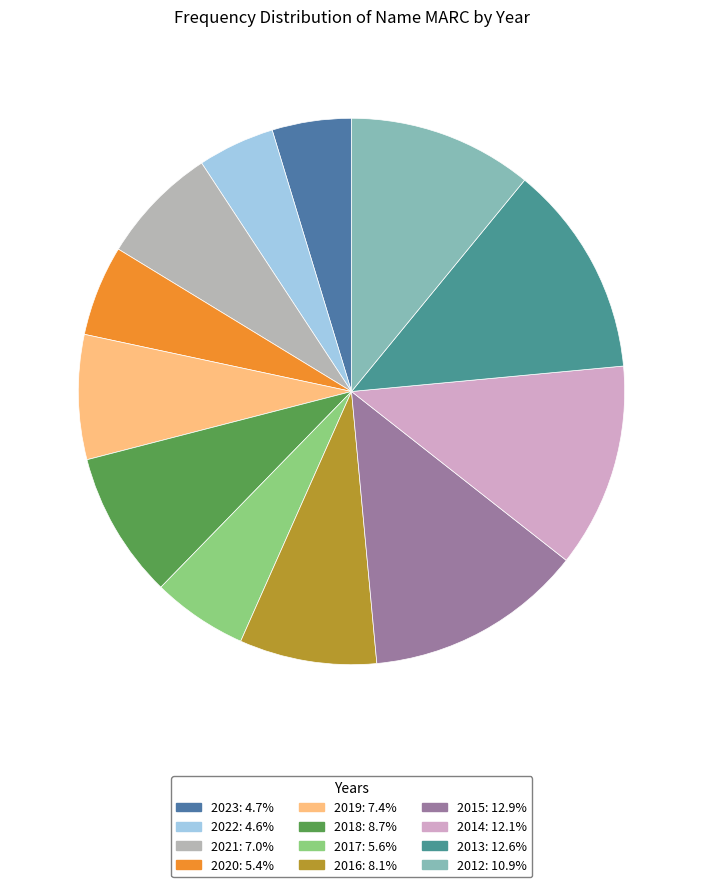

How many segments does this pie chart have?

12